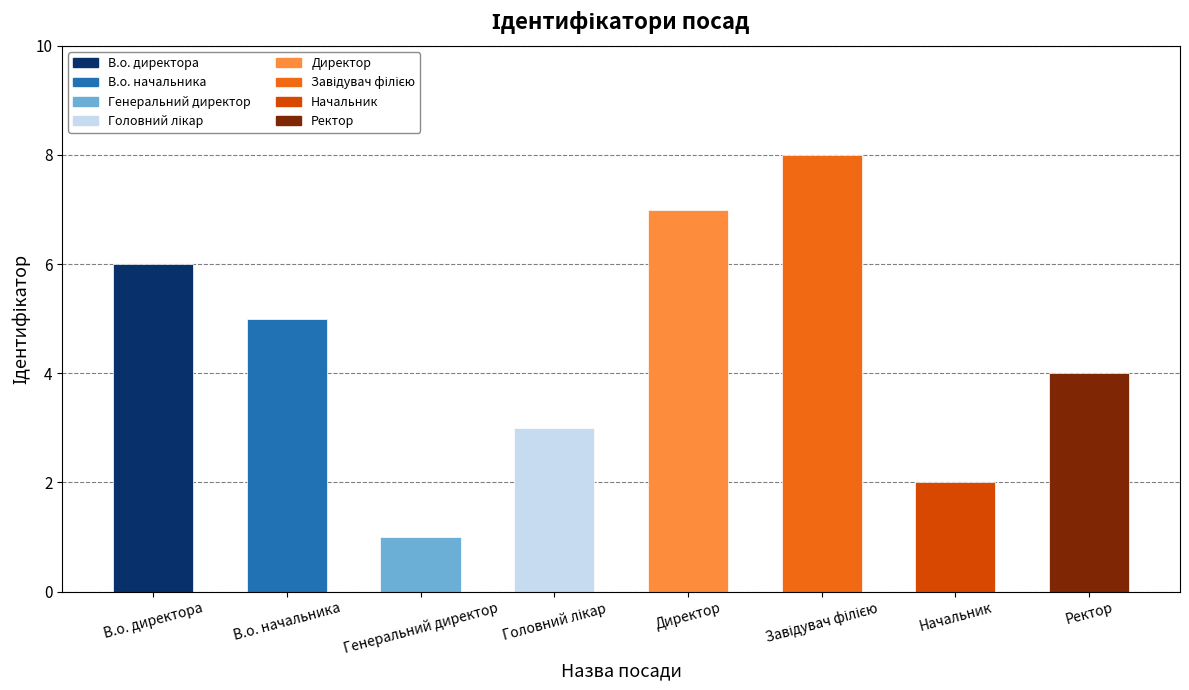

What is the change in value from В.о. начальника to Директор?

+2